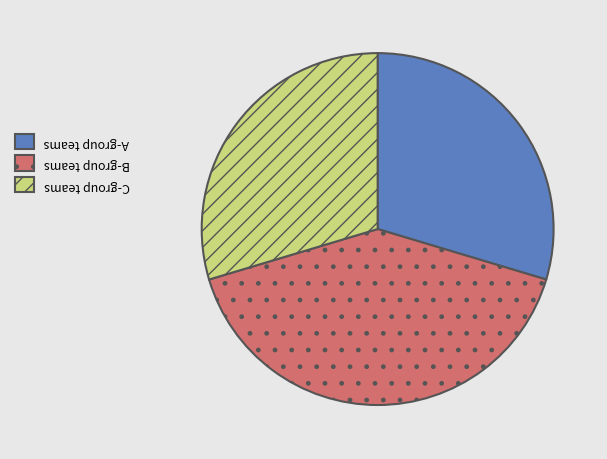

Is there any slice that represents more than half of the pie?

No